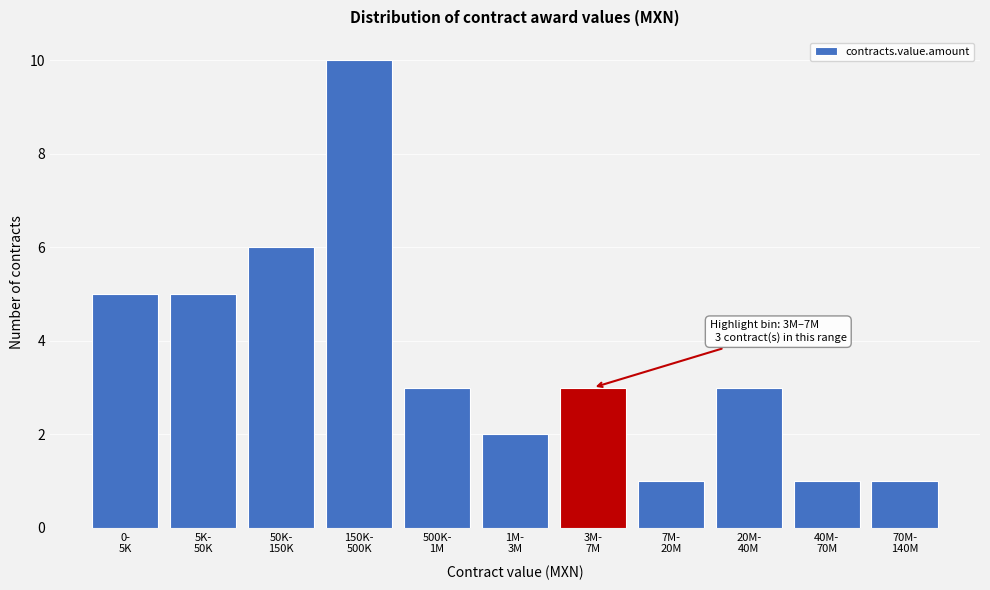

Reading right to left, extract all data points from this chart.

1	1	3	1	3	2	3	10	6	5	5